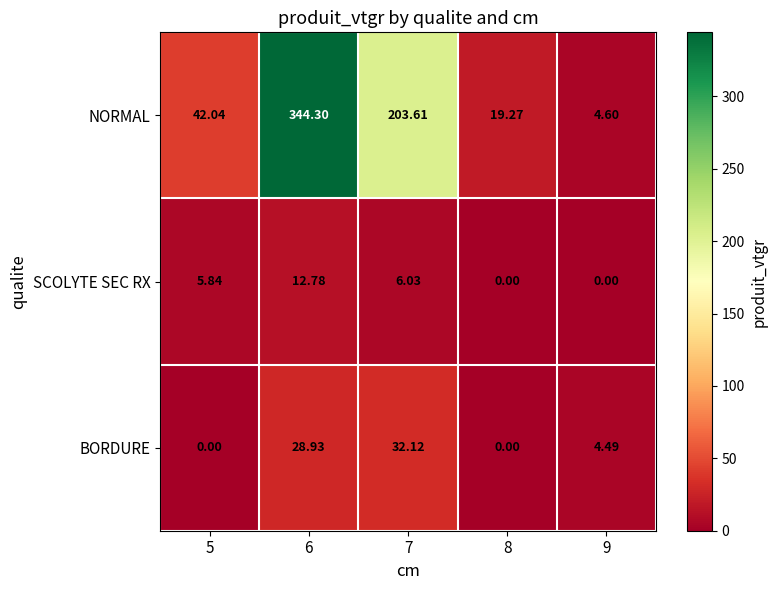

At 6, list the series in order from largest to smallest.

NORMAL, BORDURE, SCOLYTE SEC RX